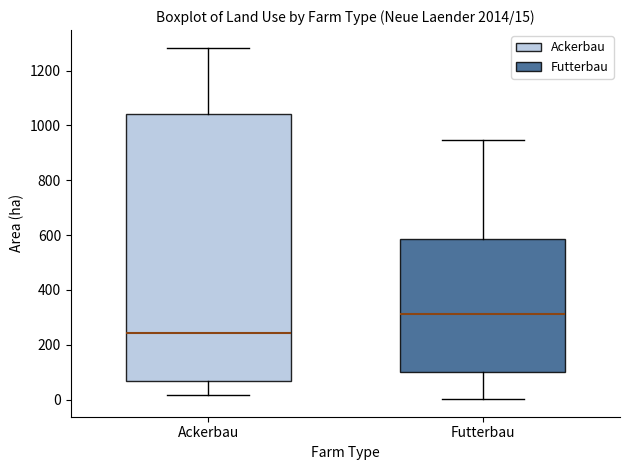

Which box's median line is the highest?

Futterbau